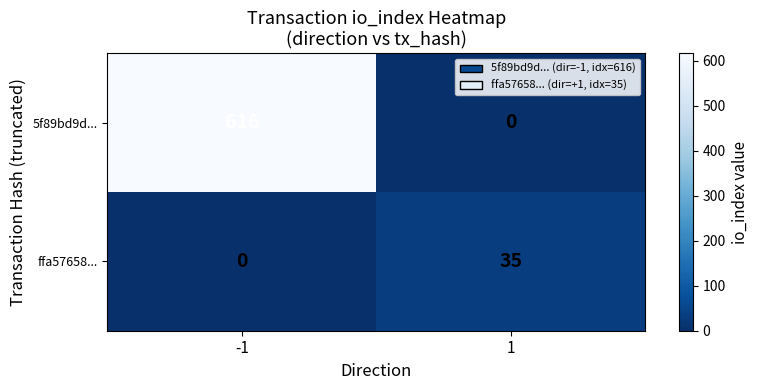

What is the average value of the ffa57658... series?

18